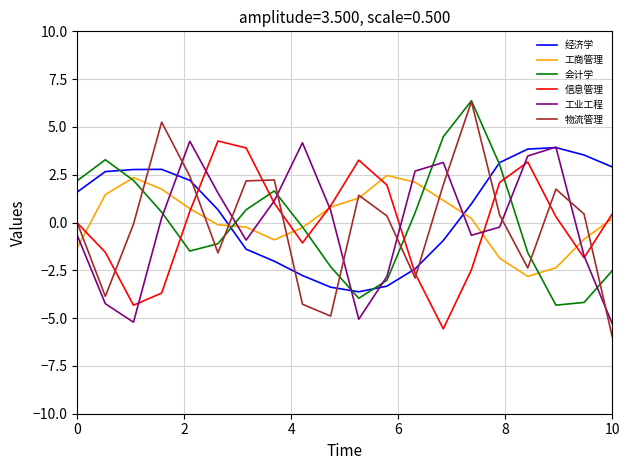

What are all the series names shown in the legend?

经济学, 工商管理, 会计学, 信息管理, 工业工程, 物流管理